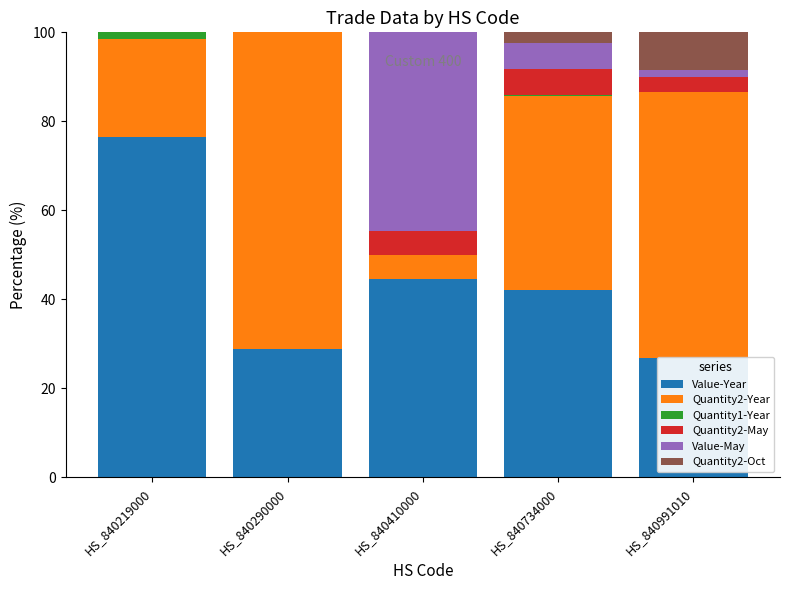

List the series in order of their peak value, highest first.

Value-Year, Quantity2-Year, Value-May, Quantity2-Oct, Quantity2-May, Quantity1-Year